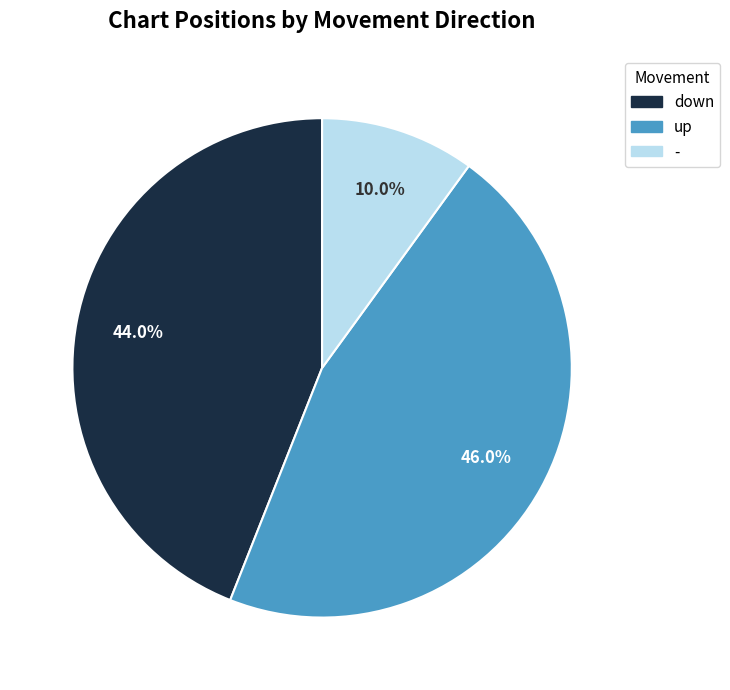

Does any single category account for the majority?

No